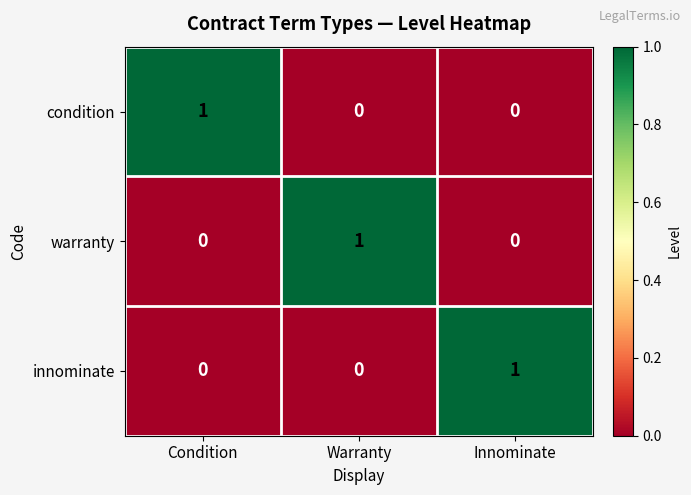

What is the total value across all series at Warranty?

1